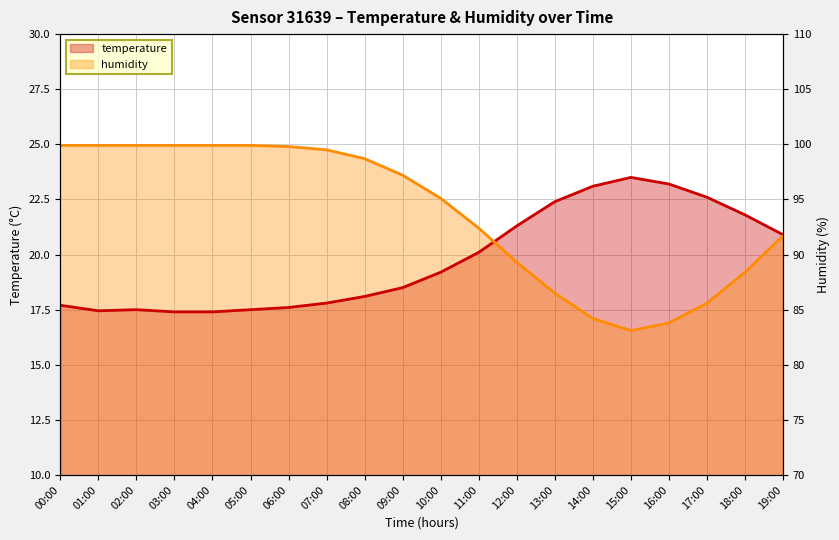

Does the chart display data point markers on the line(s)?

No